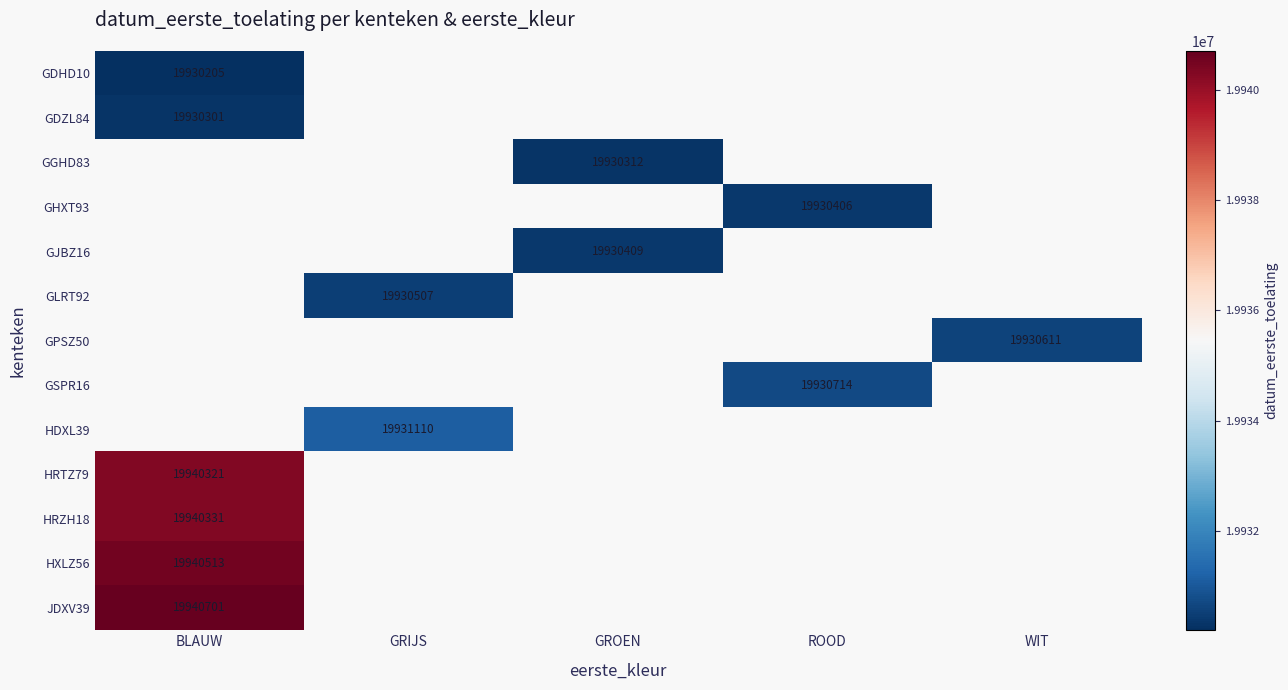

How many categories are shown in the chart?

5